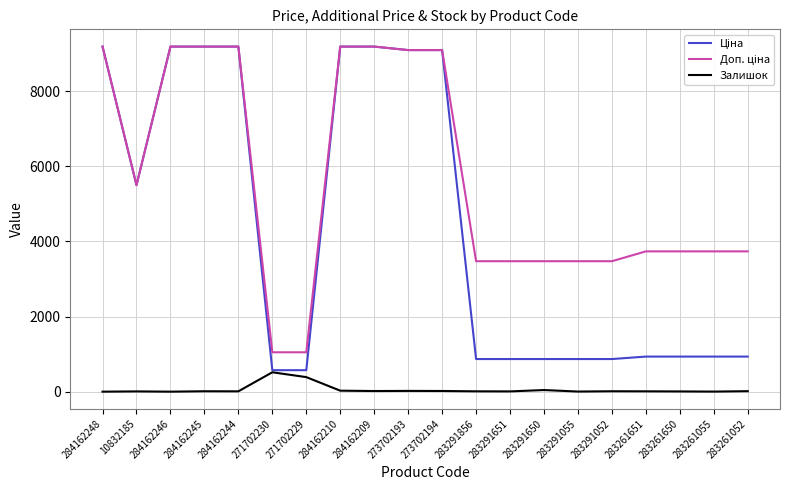

True or false: Залишок has a value of 11.0 at 284162245.

True